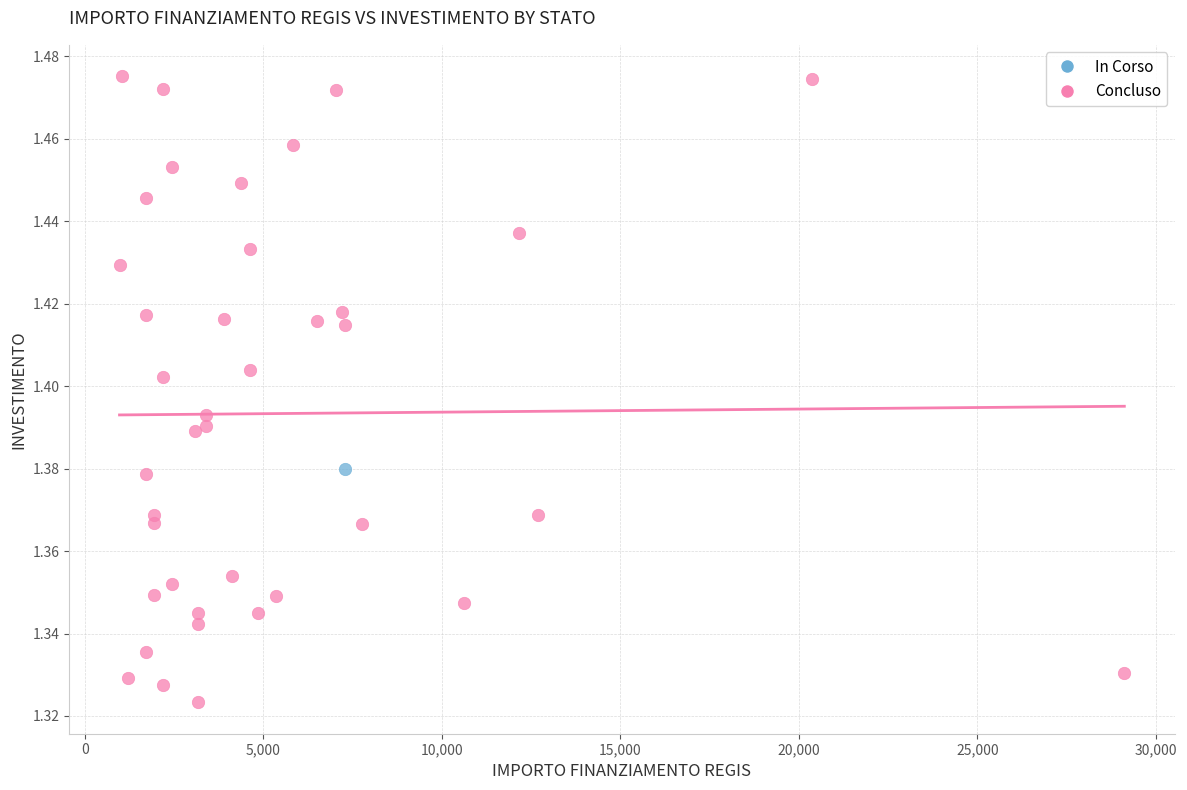

What are all the series names shown in the legend?

In Corso, Concluso